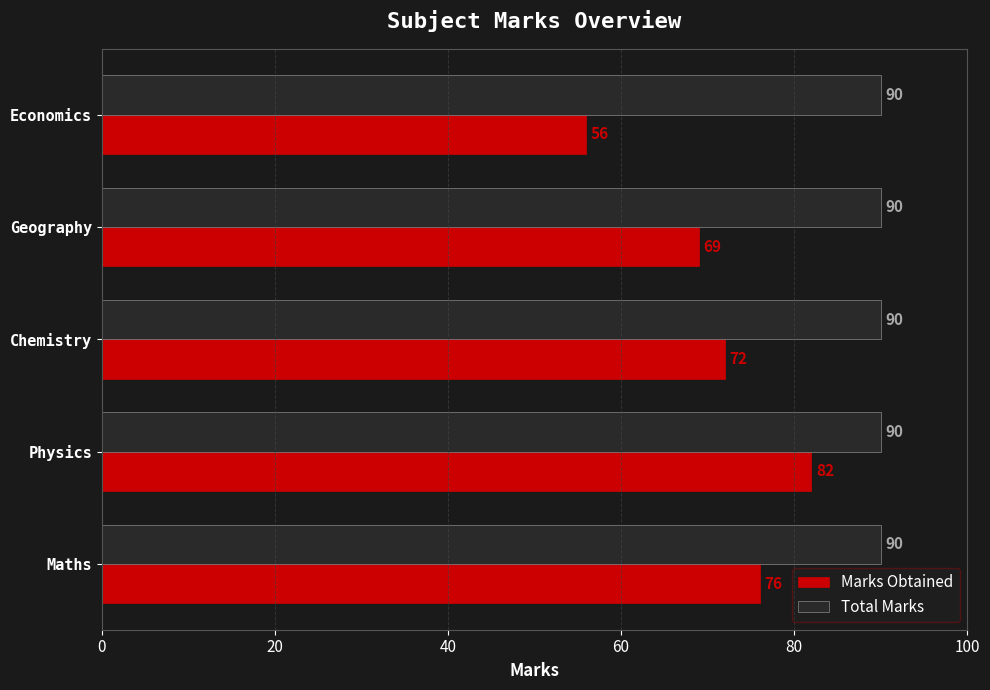

Which series has the largest range (max minus min)?

Marks Obtained